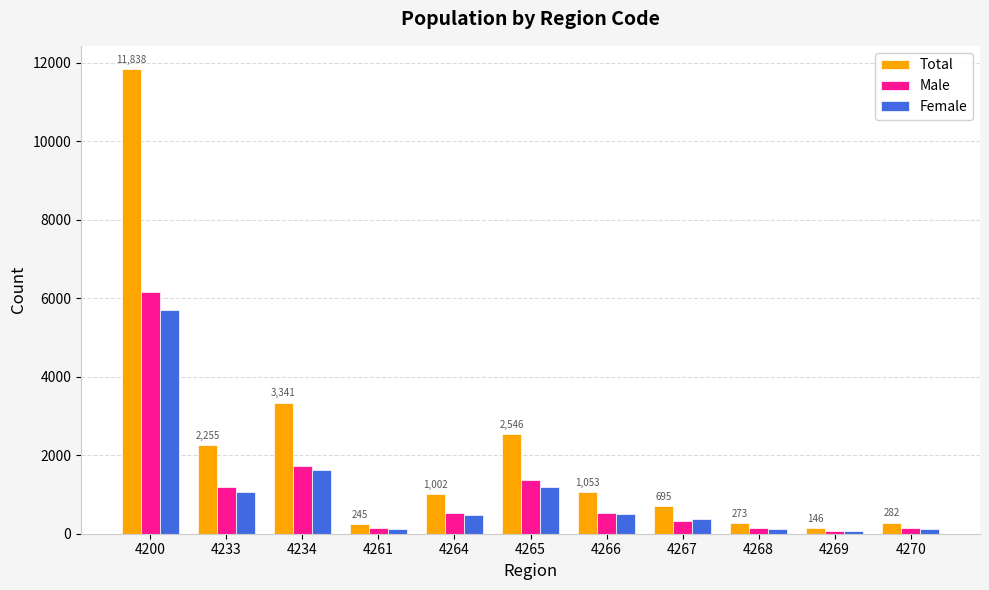

What is the value of the Female bar at the 8th from the left?

377